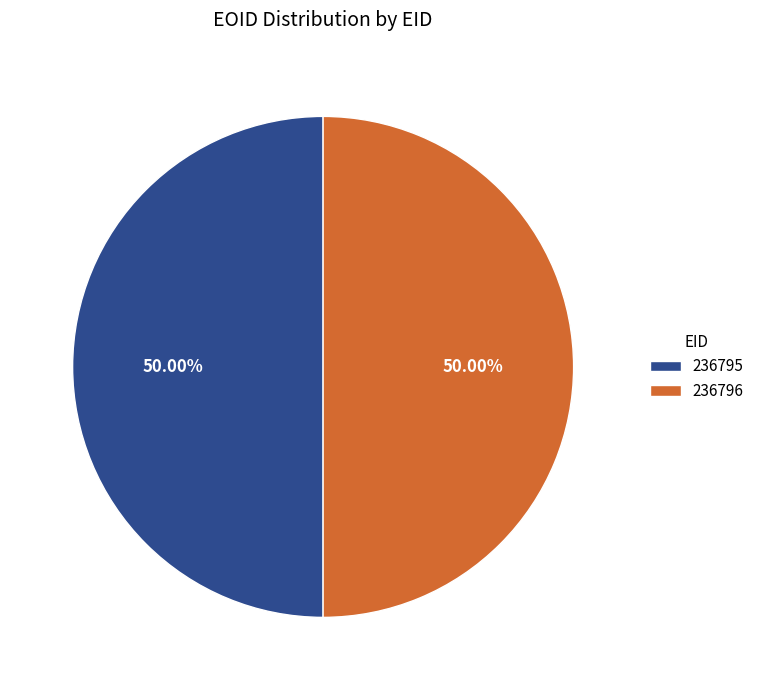

To the nearest percent, what portion does 236796 represent?

50%